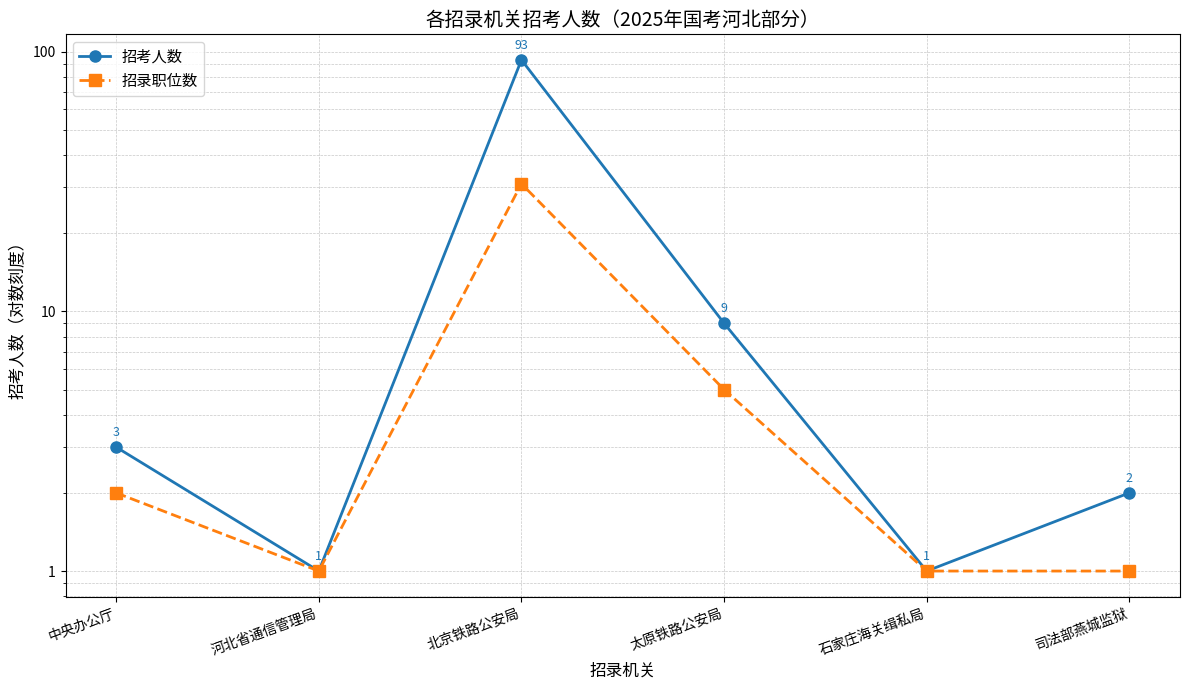

How many data points in 招录职位数 are less than 2?

3